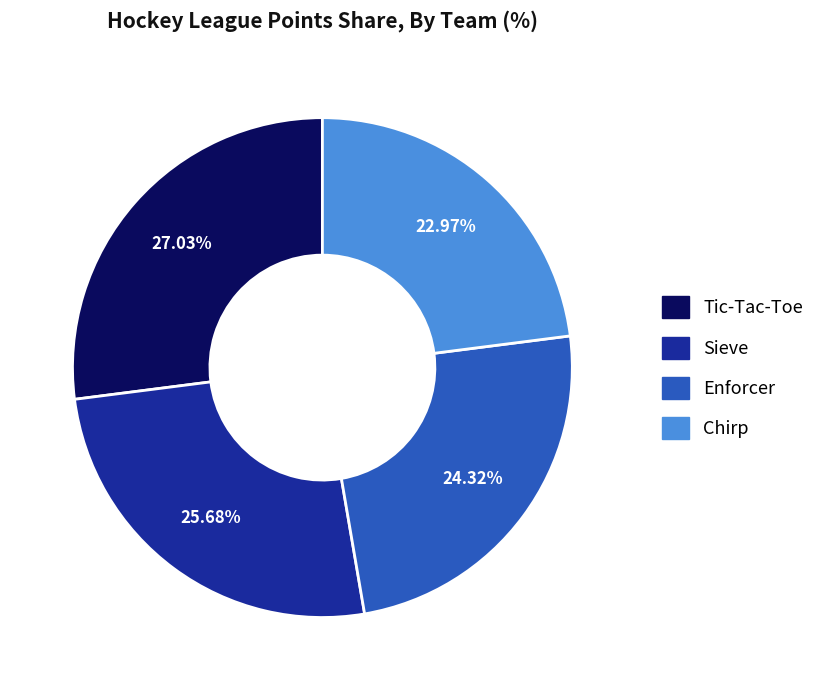

Does any single category account for the majority?

No